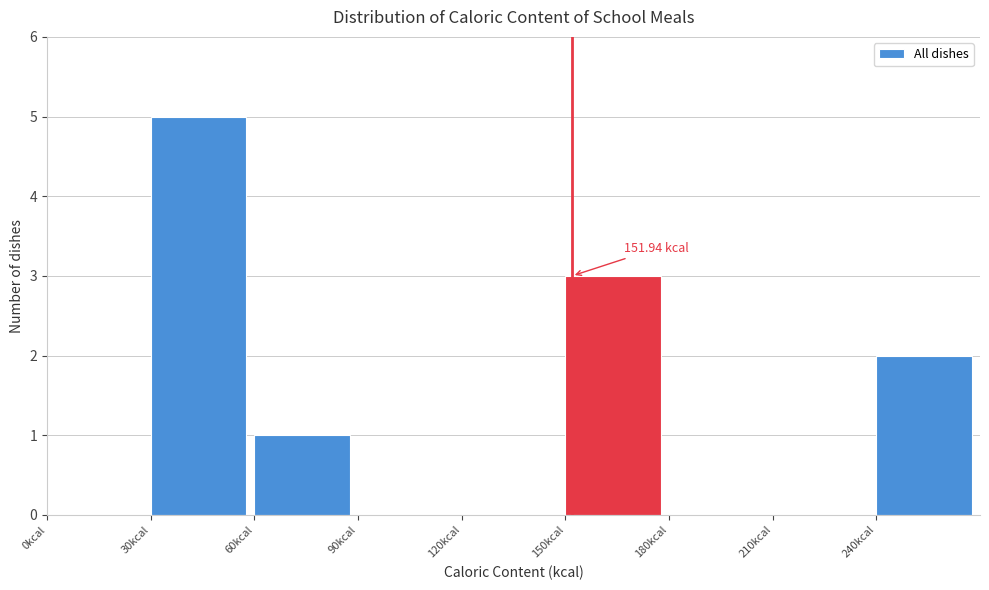

Over which range of the x-axis is the bar tallest?

30 to 60